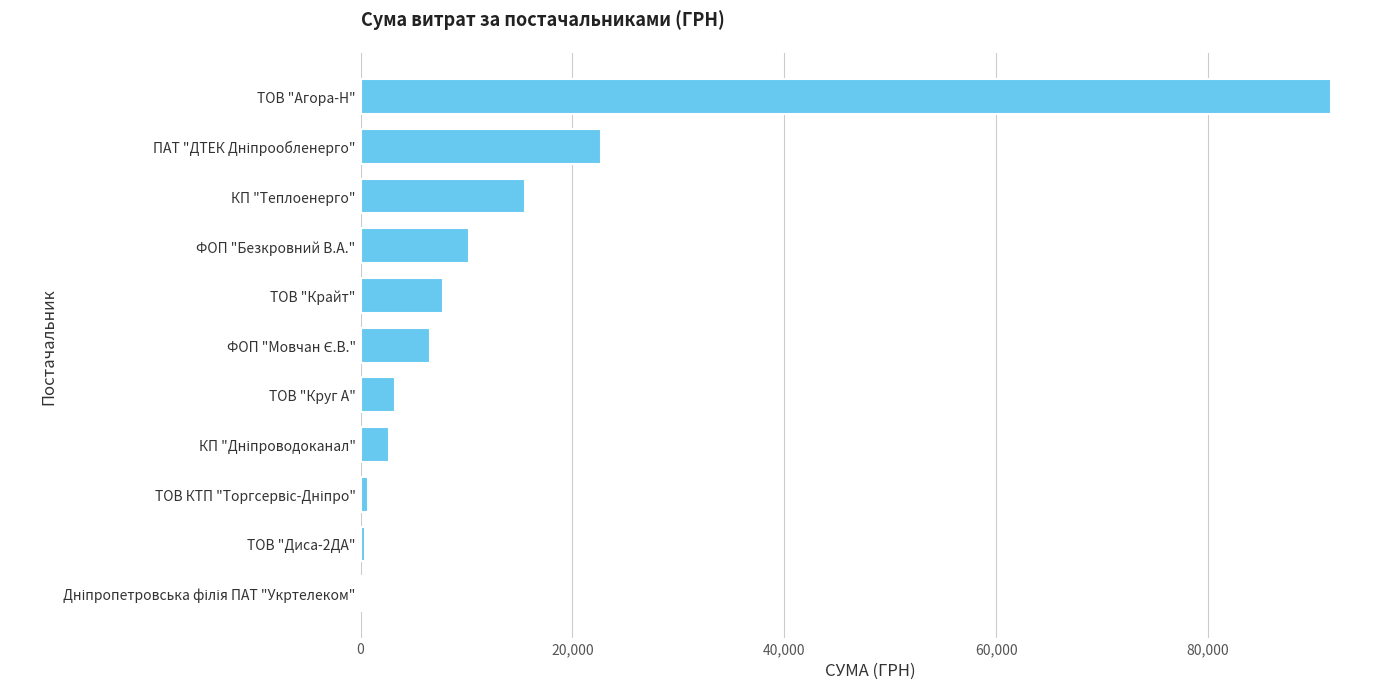

Read the value at ТОВ "Агора-Н".

91649.5